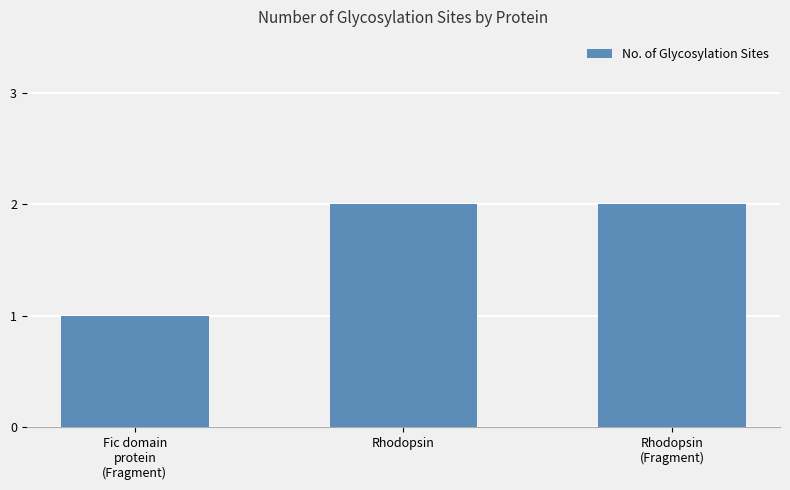

What is the value of the 3rd bar from the left?

2